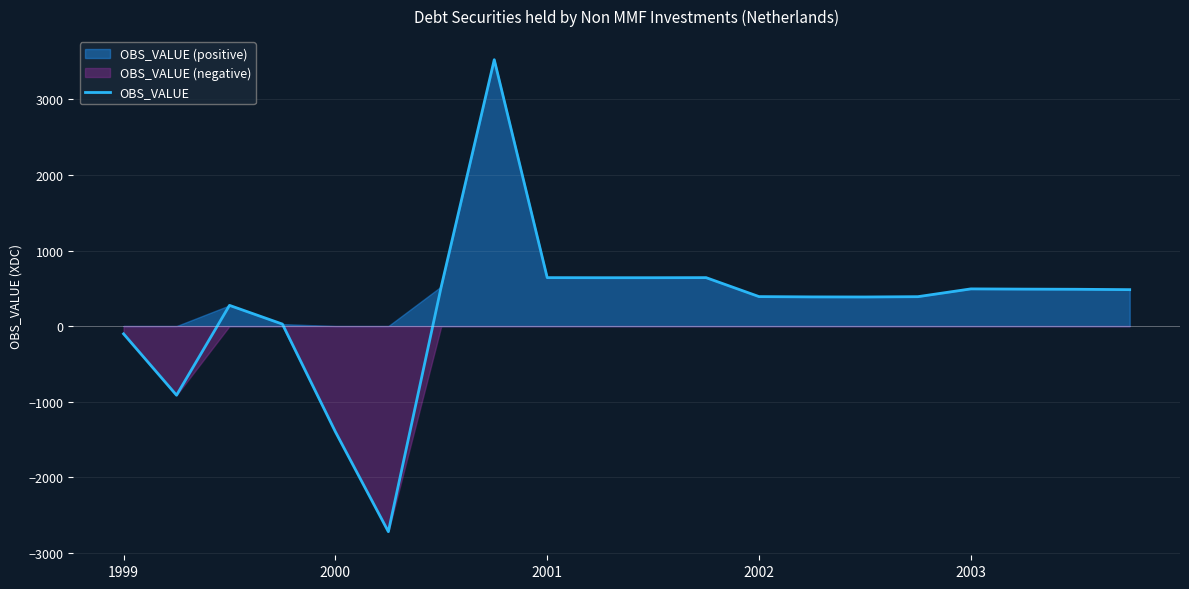

What is the highest value of the OBS_VALUE series?

3525